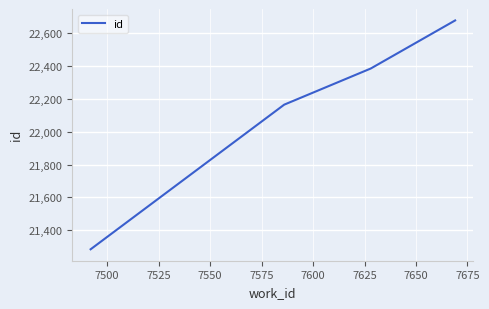

What is the minimum value shown in the chart?

21284